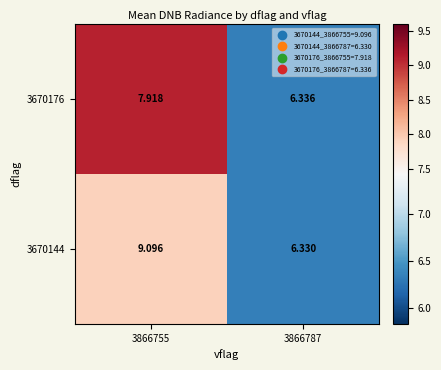

Rank the series at 3866787 from lowest to highest value.

3670144, 3670176